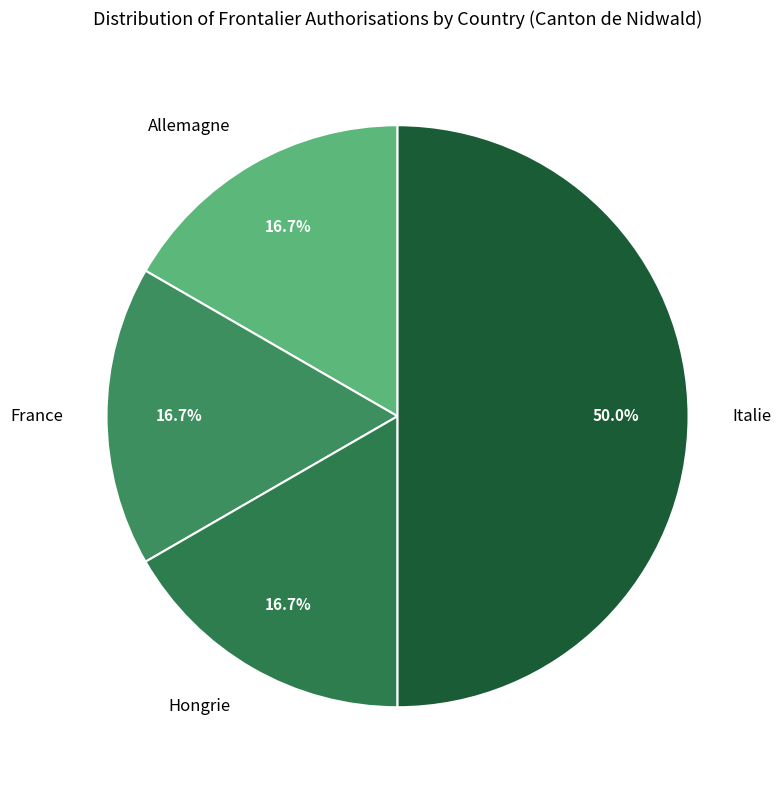

What percentage is NOT represented by Hongrie?

83.3%